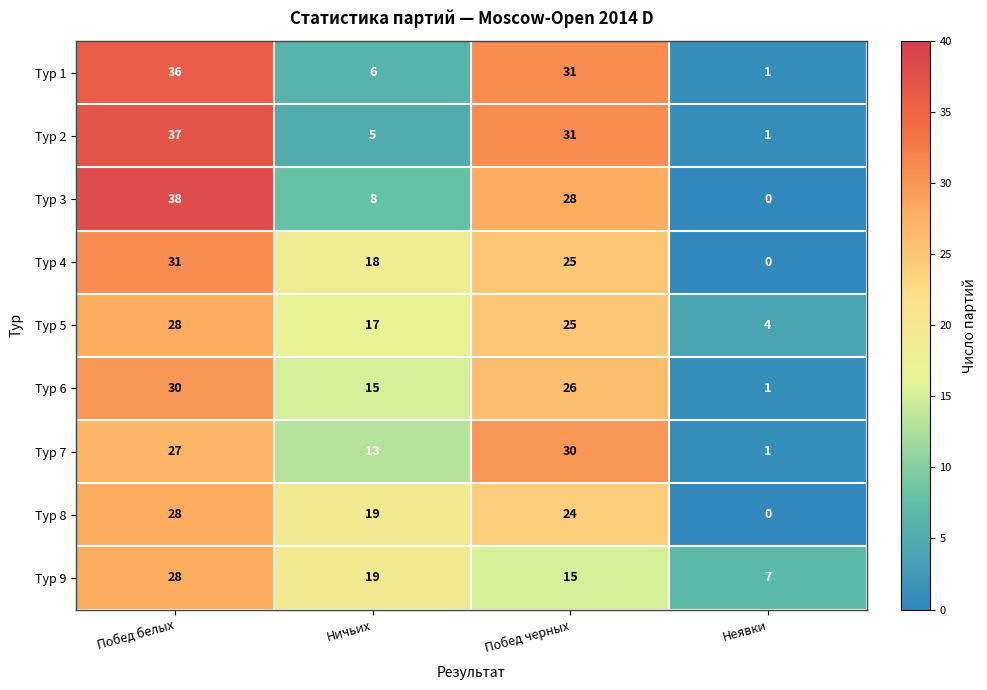

What is the sum of the Тур 8 values at Ничьих and Побед черных?

43